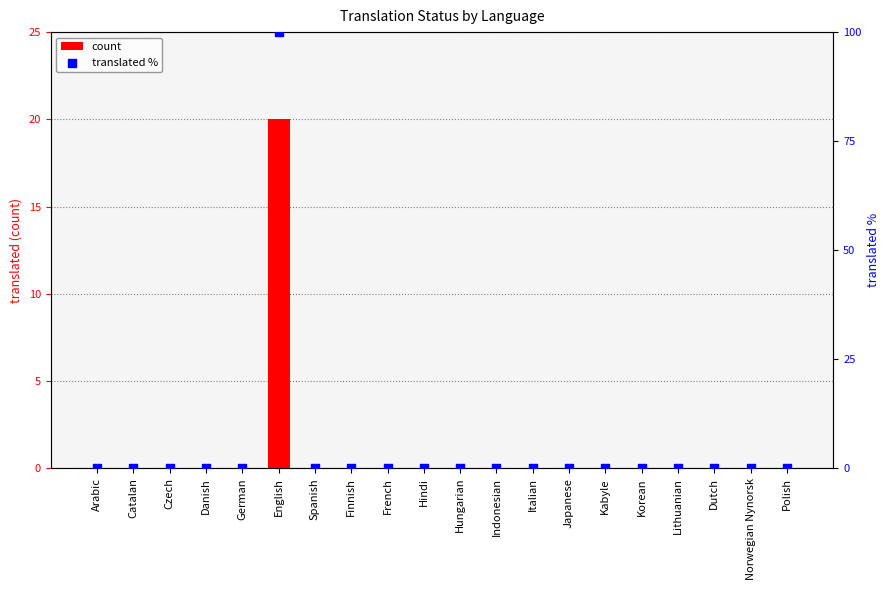

Which series reaches the minimum Y coordinate?

count